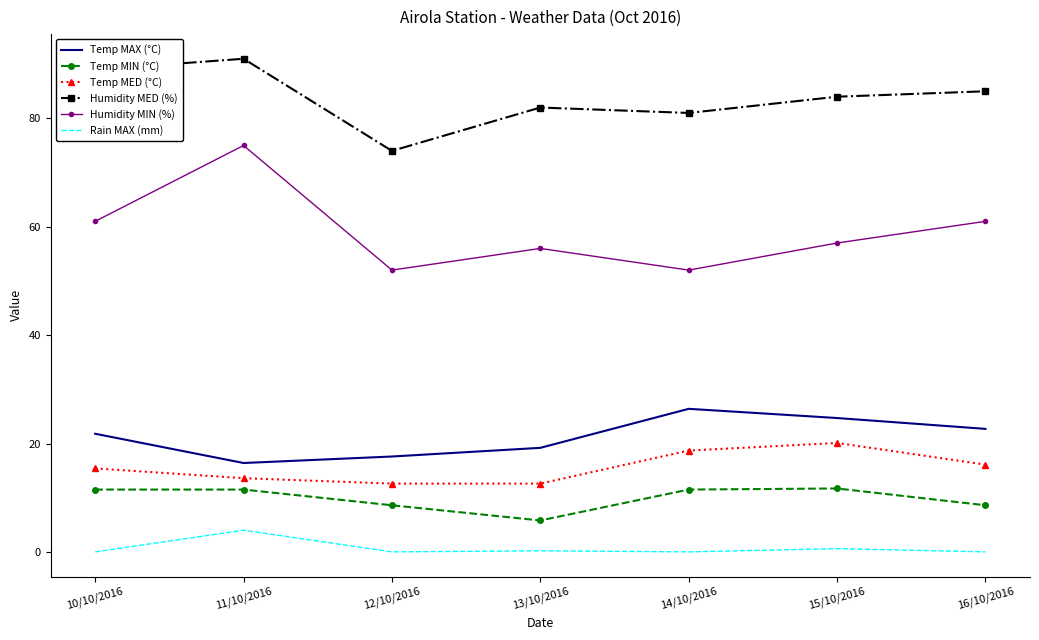

The value of Temp MAX (°C) at 14/10/2016 is 26.4. True or false?

True